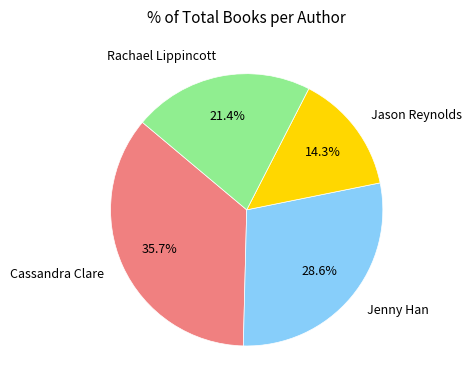

To the nearest percent, what is the average slice percentage?

25%